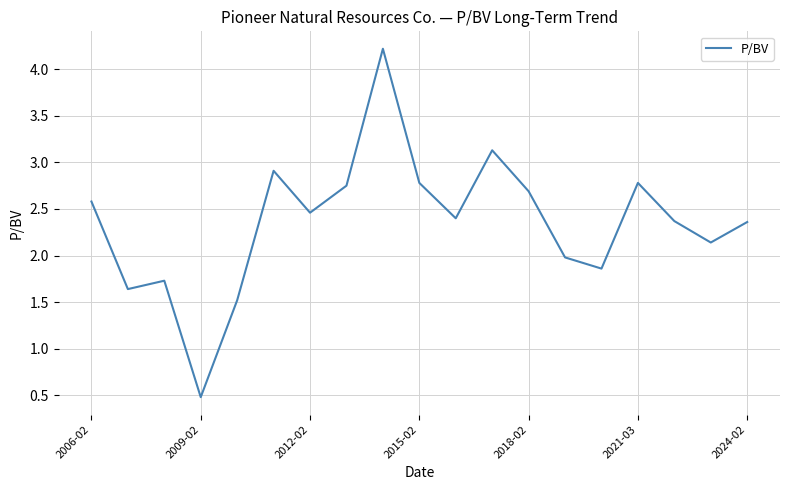

What is the difference between the maximum and minimum values?

3.7